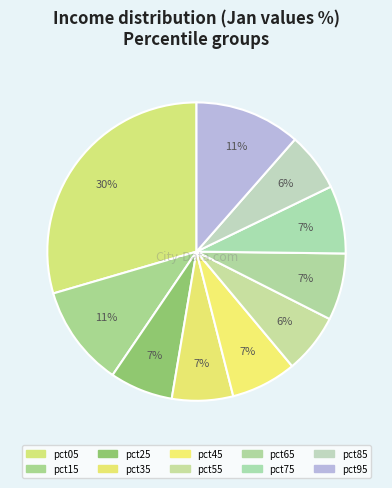

What is the total percentage of pct35 and pct45?

13.7%